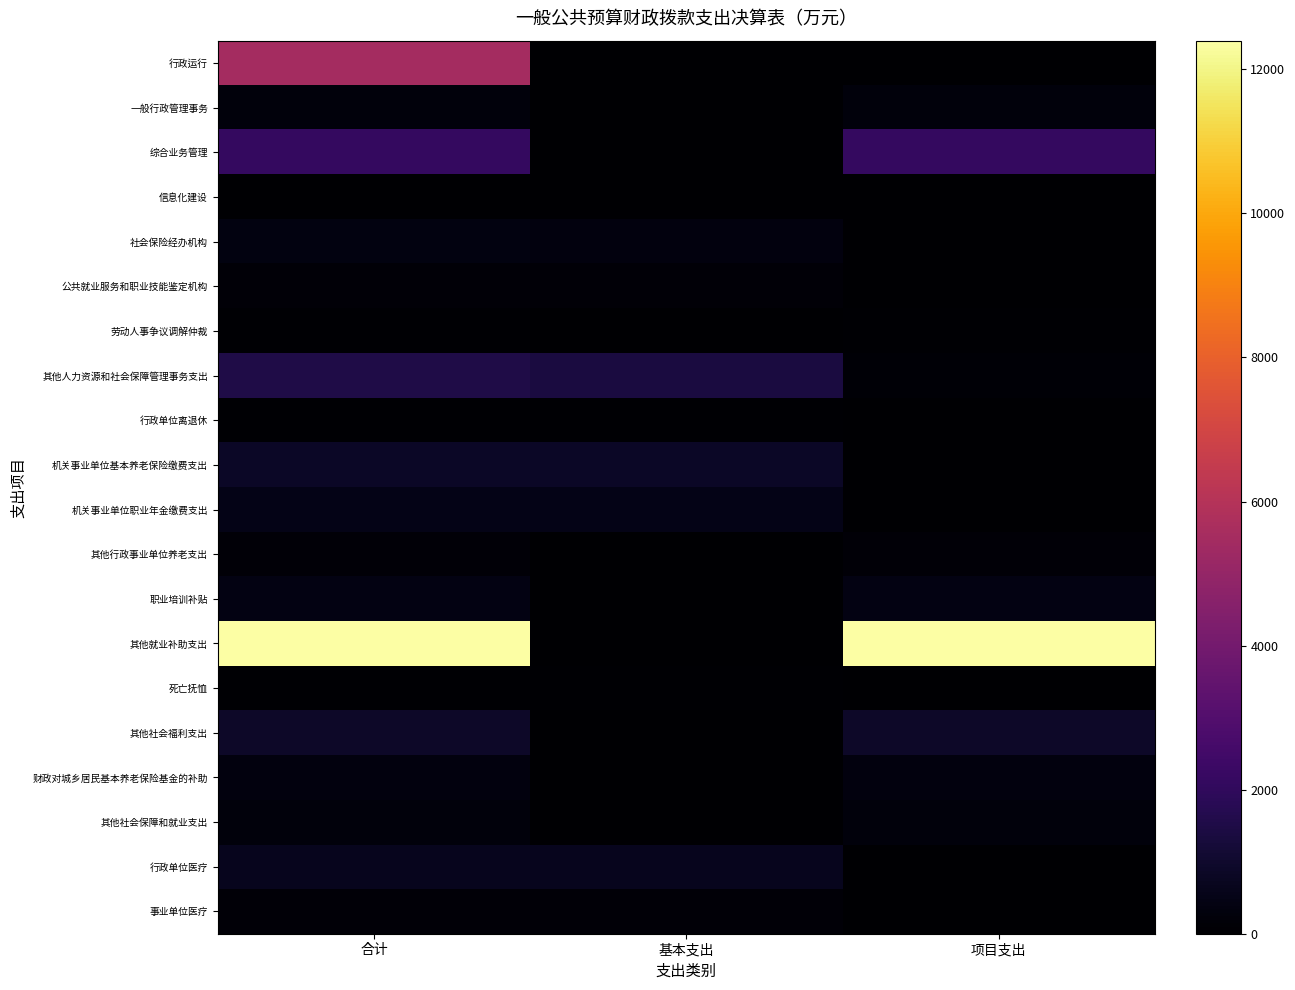

Reading left to right, transcribe all the data shown in this chart.

行政运行: 合计=5496.0	基本支出=0.0	项目支出=0.0
一般行政管理事务: 合计=243.5	基本支出=0.0	项目支出=243.5
综合业务管理: 合计=2099.0	基本支出=0.0	项目支出=2099.0
信息化建设: 合计=42.3	基本支出=0.0	项目支出=42.3
社会保险经办机构: 合计=366.0	基本支出=329.5	项目支出=36.5
公共就业服务和职业技能鉴定机构: 合计=184.6	基本支出=149.6	项目支出=35.0
劳动人事争议调解仲裁: 合计=49.5	基本支出=0.0	项目支出=49.5
其他人力资源和社会保障管理事务支出: 合计=1511.7	基本支出=1367.5	项目支出=144.2
行政单位离退休: 合计=48.7	基本支出=48.7	项目支出=0.0
机关事业单位基本养老保险缴费支出: 合计=857.8	基本支出=857.8	项目支出=0.0
机关事业单位职业年金缴费支出: 合计=513.2	基本支出=513.2	项目支出=0.0
其他行政事业单位养老支出: 合计=182.6	基本支出=0.0	项目支出=182.6
职业培训补贴: 合计=394.2	基本支出=0.0	项目支出=394.2
其他就业补助支出: 合计=12397.7	基本支出=0.0	项目支出=12397.7
死亡抚恤: 合计=50.0	基本支出=50.0	项目支出=0.0
其他社会福利支出: 合计=900.8	基本支出=0.0	项目支出=900.8
财政对城乡居民基本养老保险基金的补助: 合计=312.1	基本支出=0.0	项目支出=312.1
其他社会保障和就业支出: 合计=288.3	基本支出=0.0	项目支出=288.3
行政单位医疗: 合计=673.0	基本支出=673.0	项目支出=0.0
事业单位医疗: 合计=175.9	基本支出=175.9	项目支出=0.0